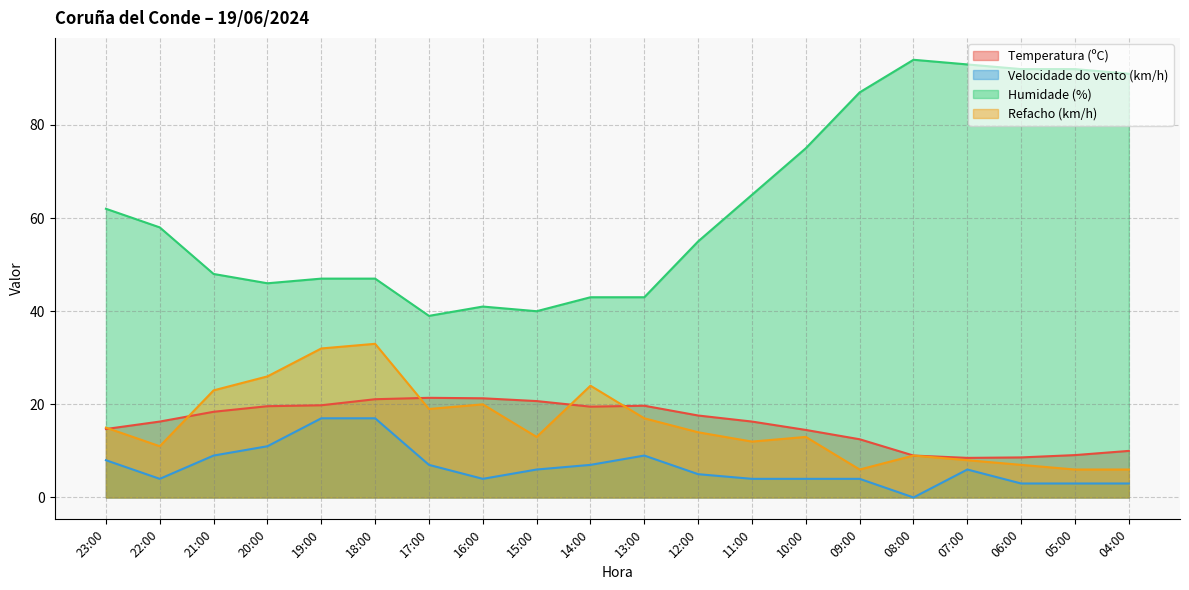

Rank the categories by Velocidade do vento (km/h) value from lowest to highest.

08:00, 06:00, 05:00, 04:00, 22:00, 16:00, 11:00, 10:00, 09:00, 12:00, 15:00, 07:00, 17:00, 14:00, 23:00, 21:00, 13:00, 20:00, 19:00, 18:00